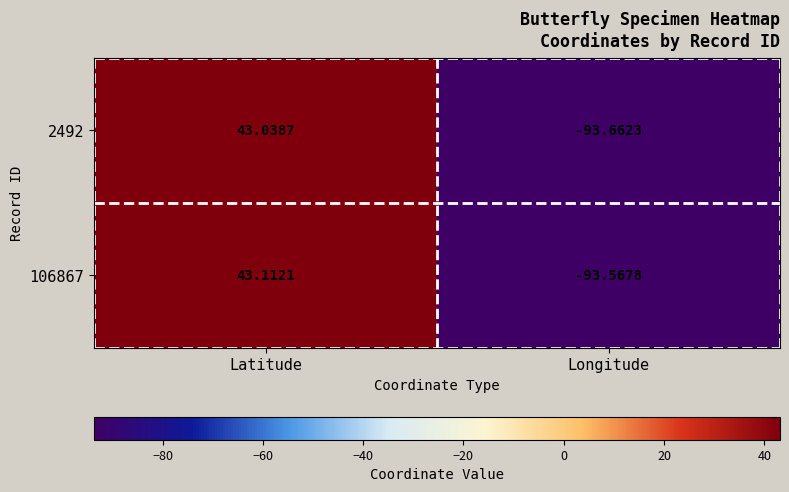

Which category has the lowest value across all series?

Longitude